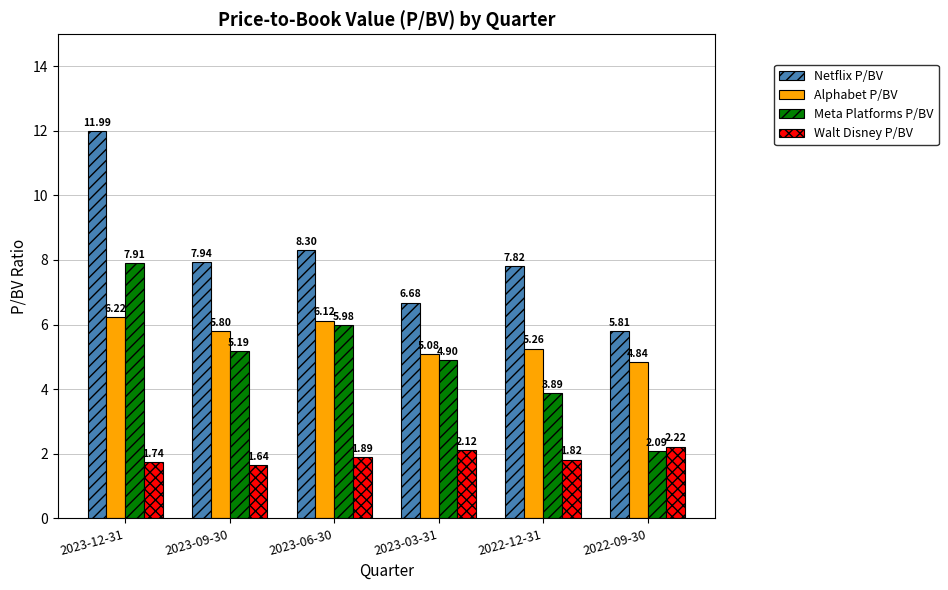

What is the spread (max minus min) of values at 2023-06-30?

6.4